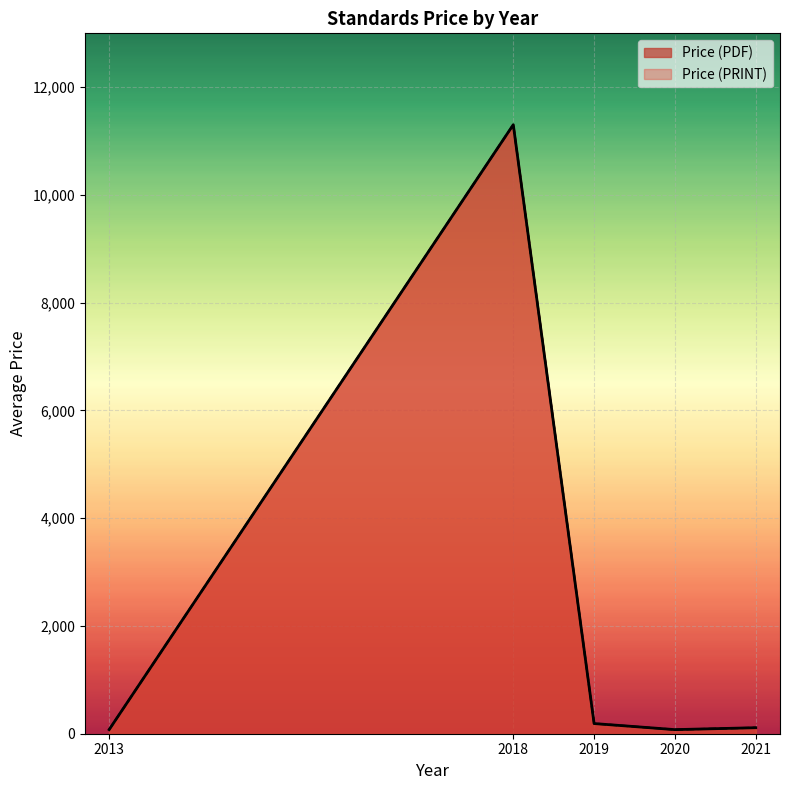

True or false: Price (PRINT) has a value of 308 at 2019.

True